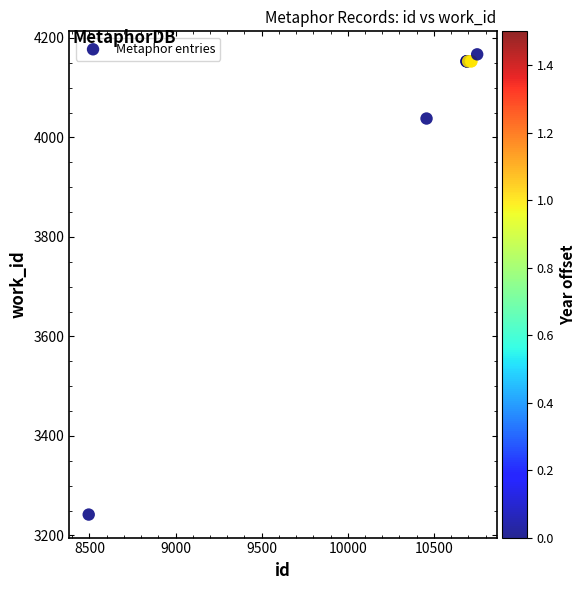

What Y value in the scatter plot is closest to 3704?

4038